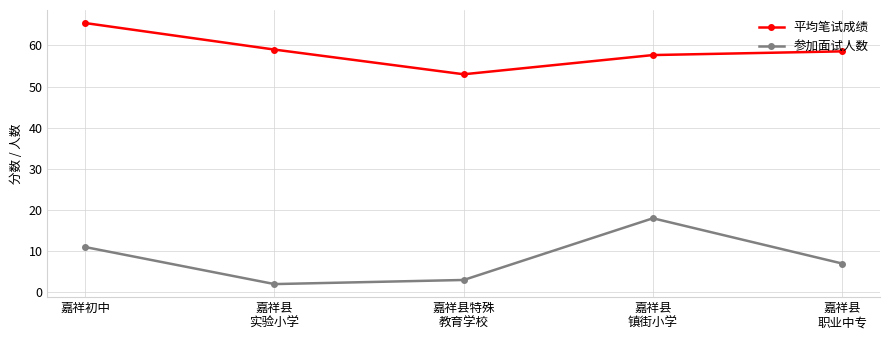

How many categories are shown in the chart?

5